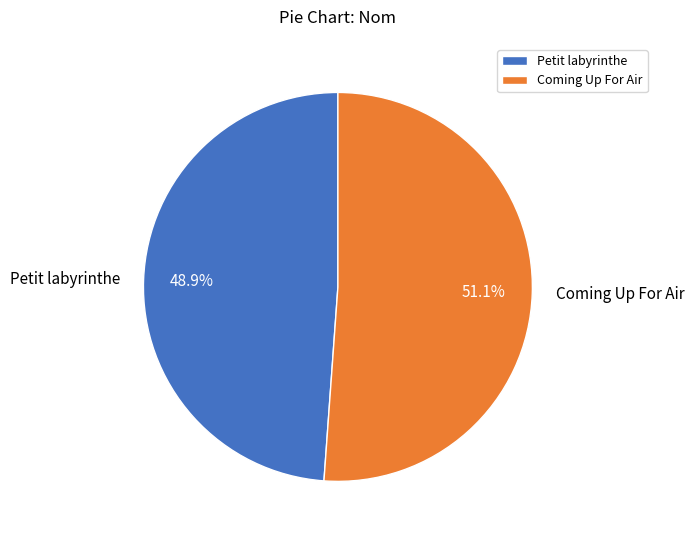

How many segments does this pie chart have?

2